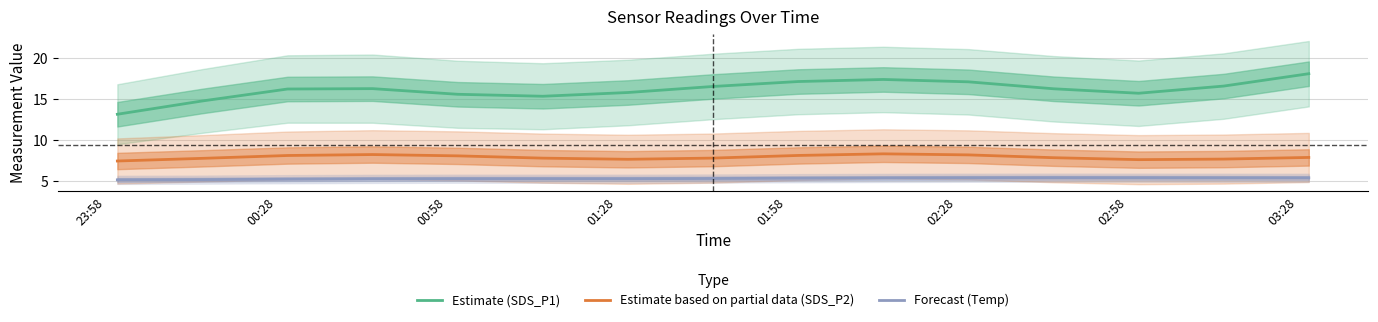

What is the lowest value of the Forecast (Temp) series?

5.2